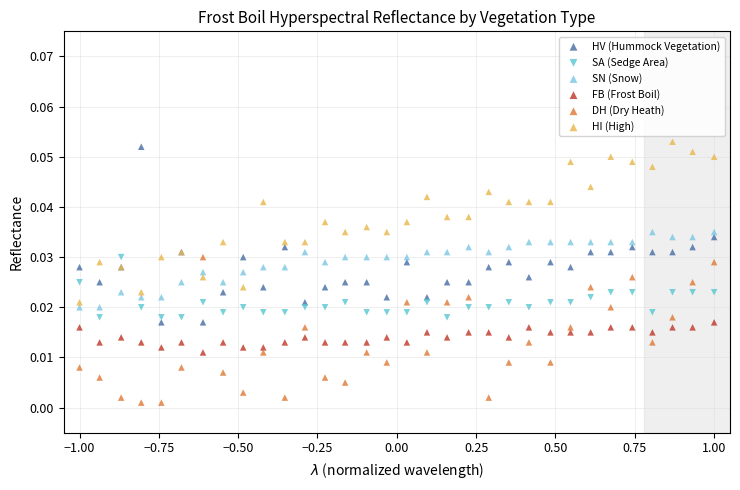

Which series reaches the minimum Y coordinate?

DH (Dry Heath)